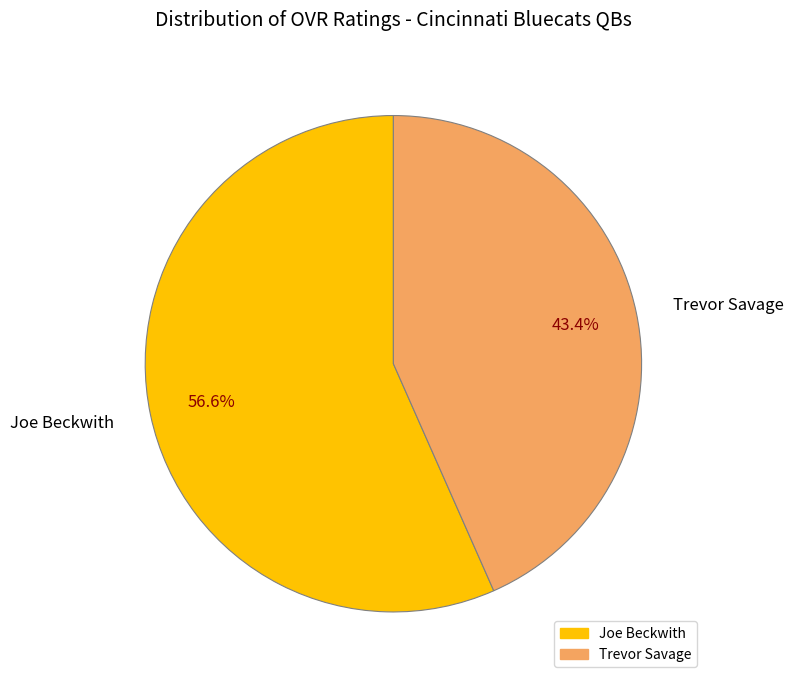

To the nearest percent, what is the combined percentage of Trevor Savage and Joe Beckwith?

100%